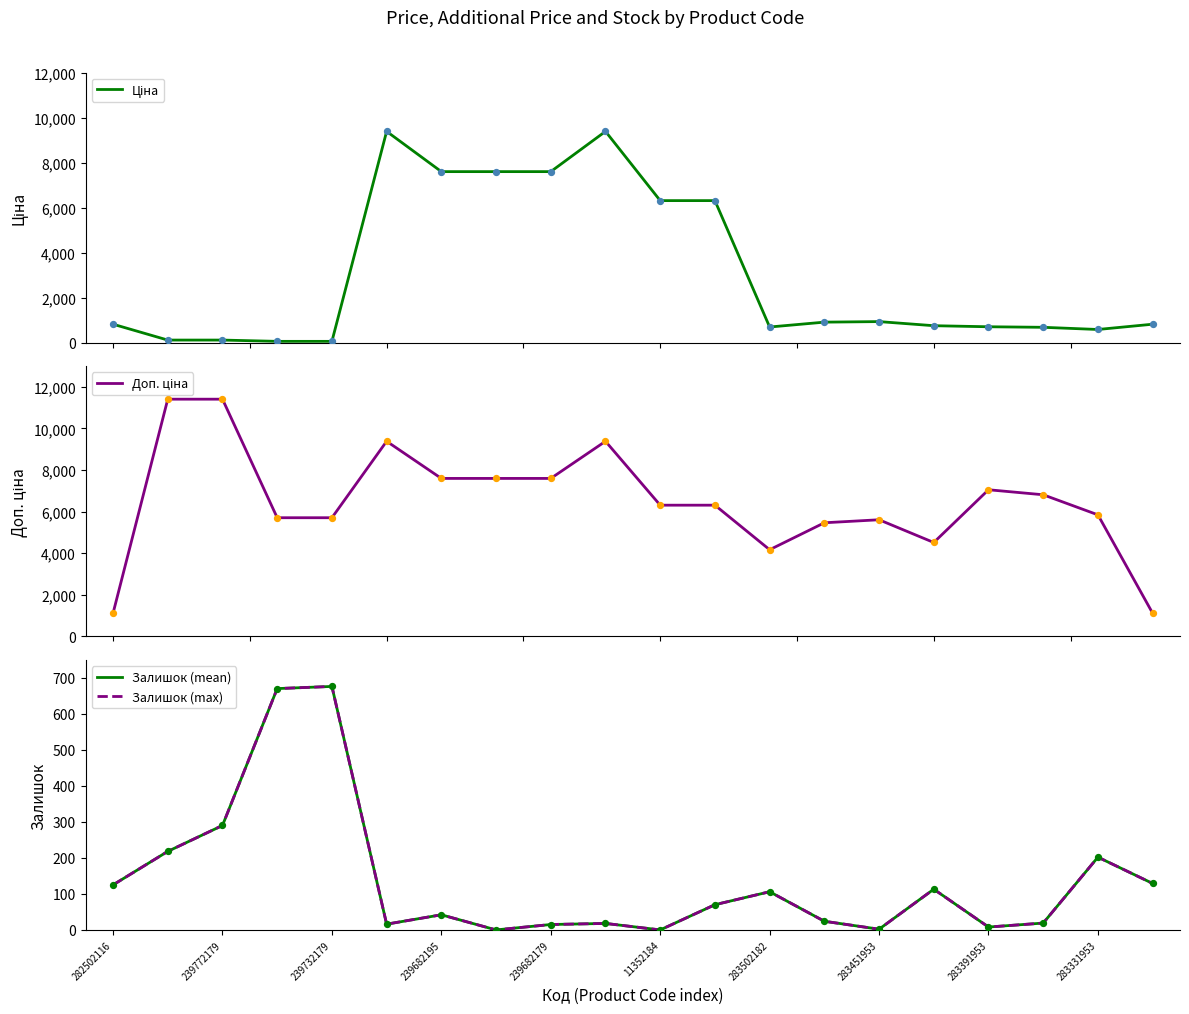

Which series contains the highest Y value?

Доп. ціна